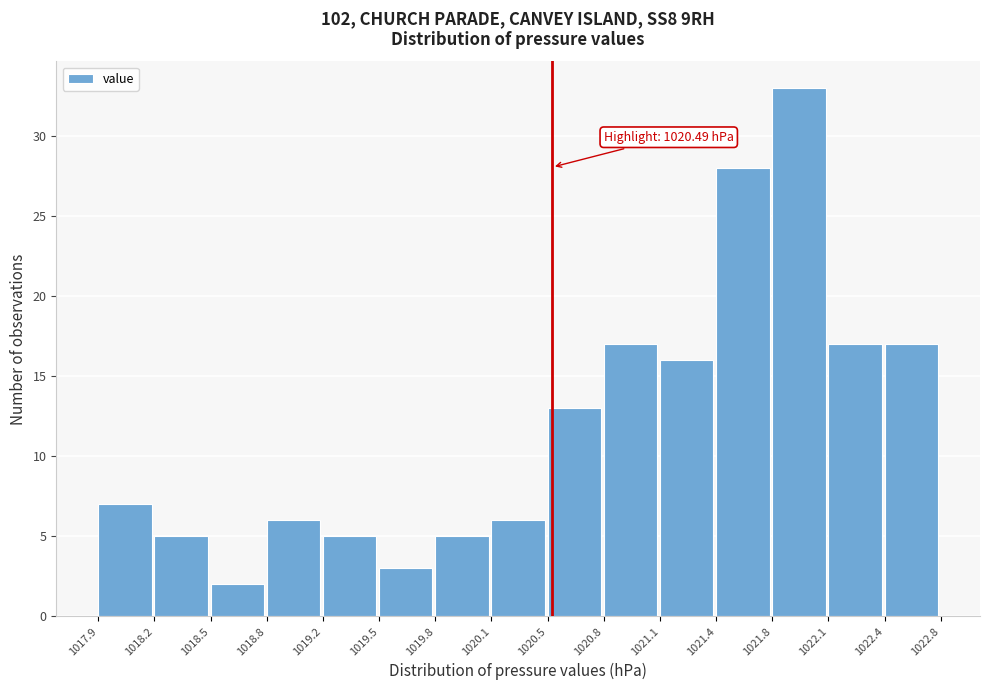

Over which range of the x-axis is the bar tallest?

1021.8 to 1022.1